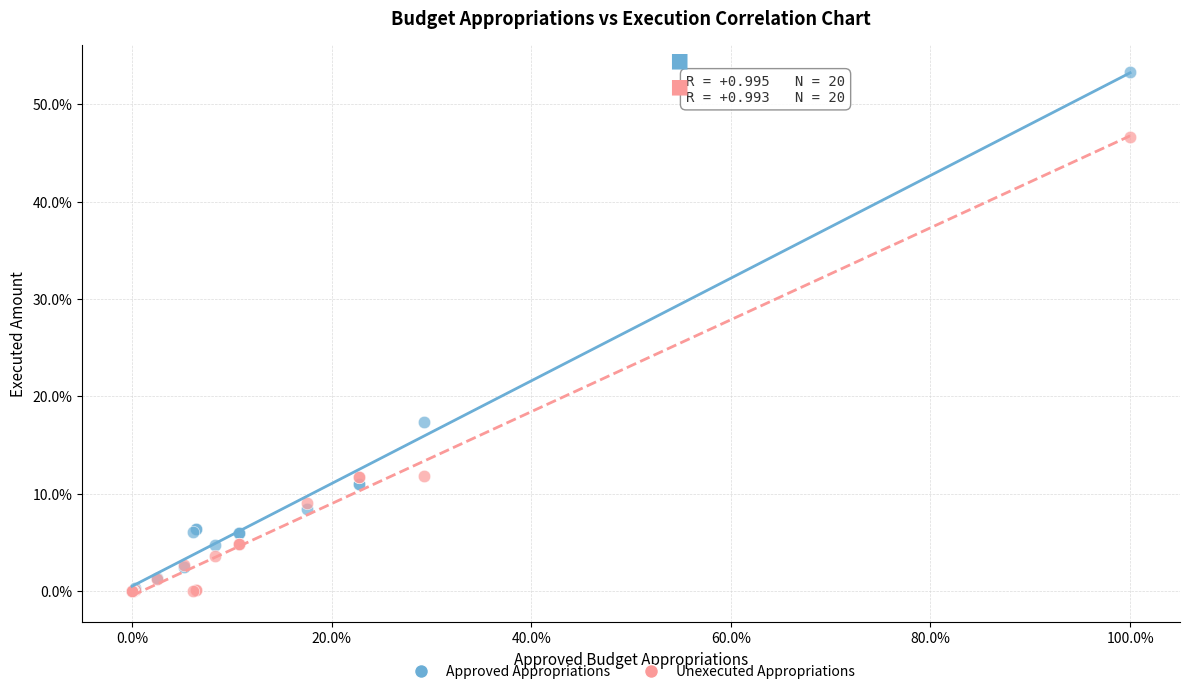

Which series has the largest Y range (max minus min)?

Approved Appropriations